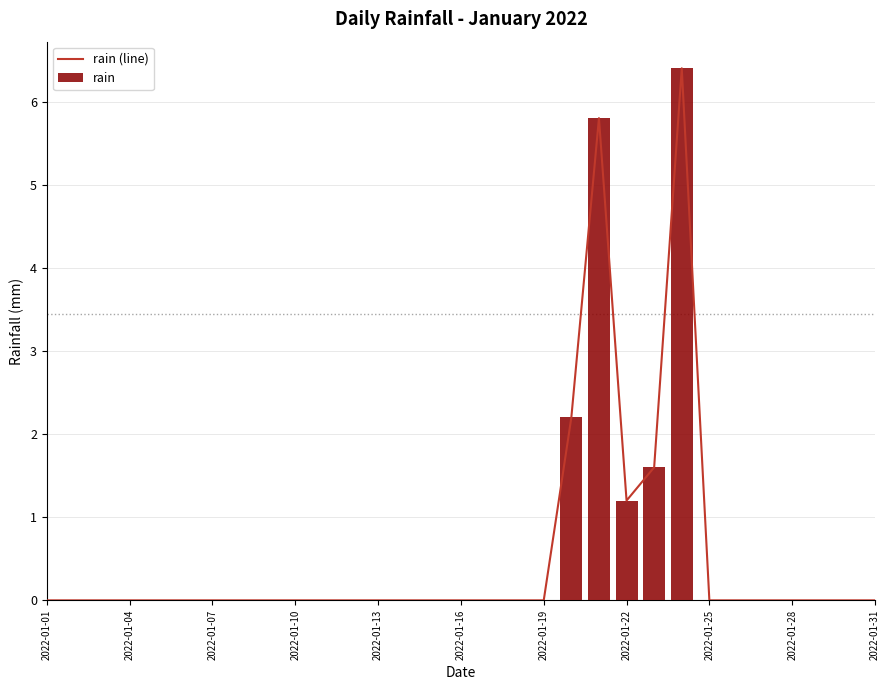

What is the highest value of the rain series?

6.4